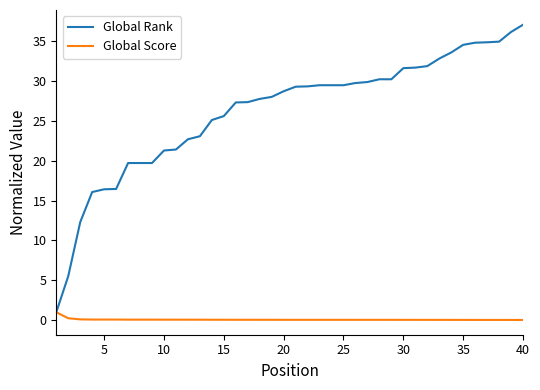

How many lines are shown in the chart?

2